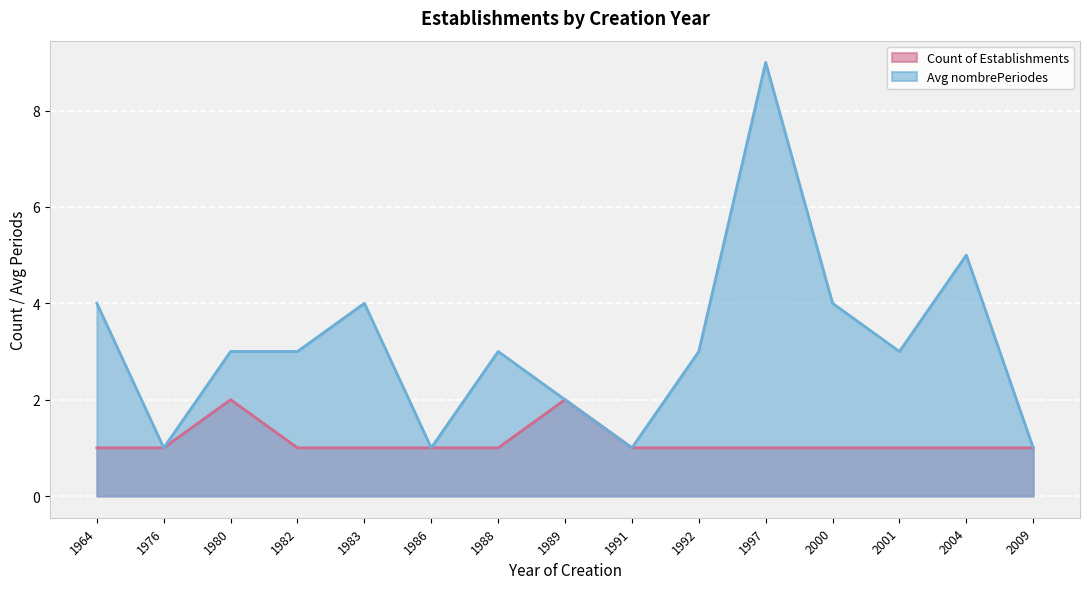

Is it true that Avg nombrePeriodes equals 4 at 1983?

True